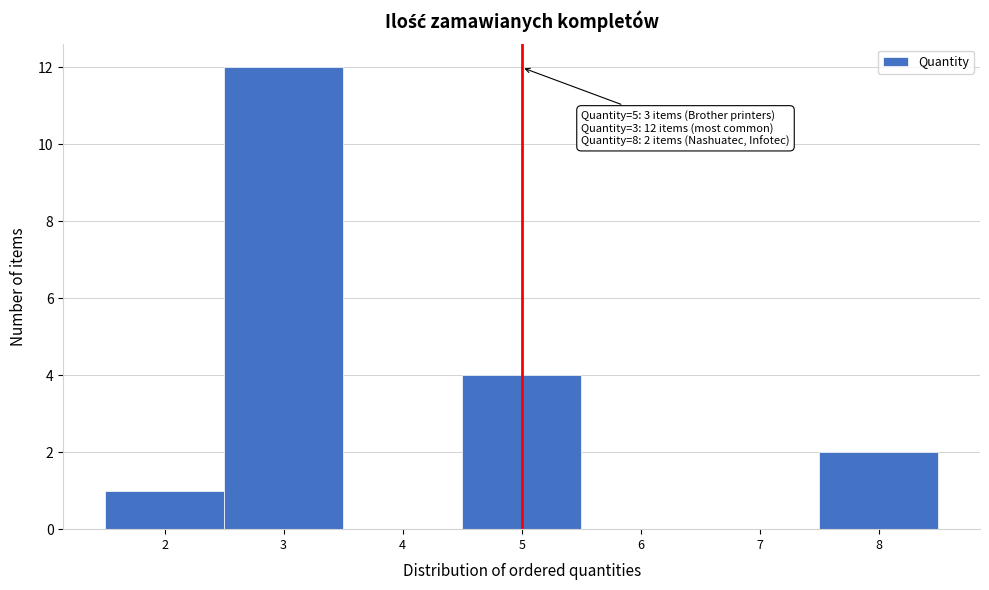

Over which range of the x-axis is the bar tallest?

2.5 to 3.5